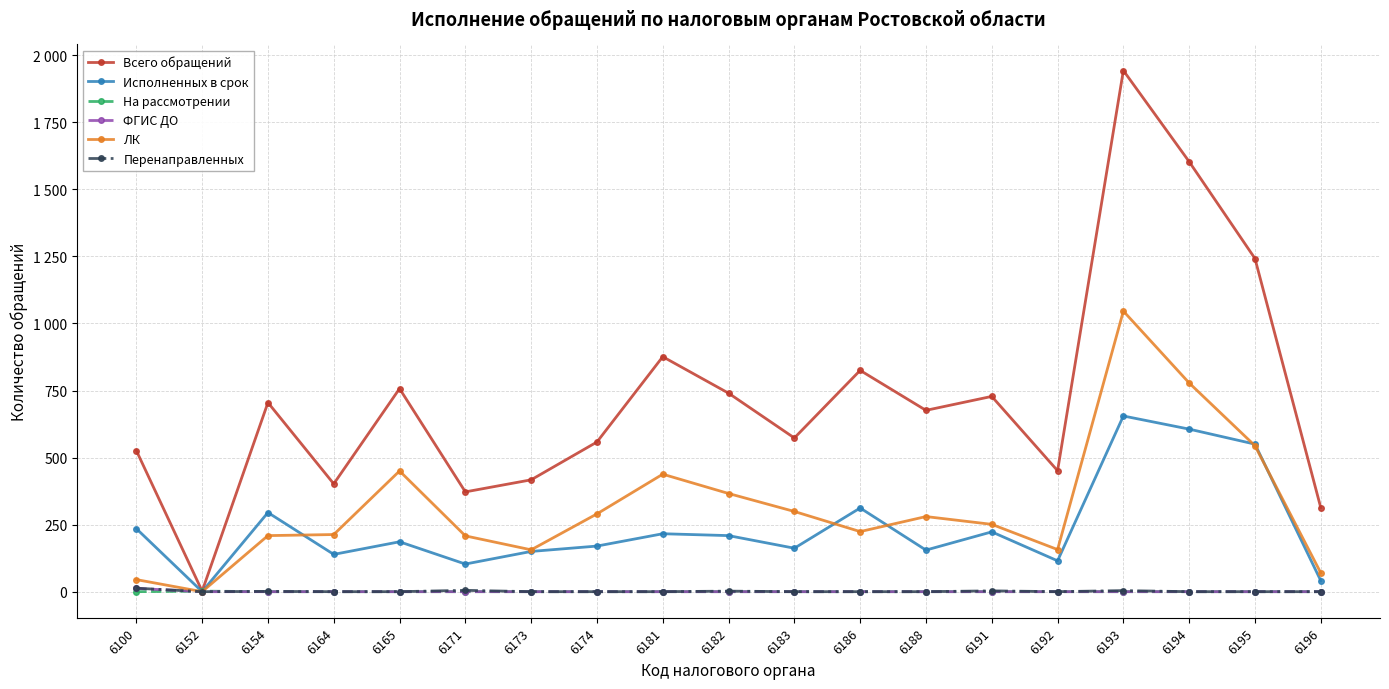

Is this an area chart (filled region under the line)?

No